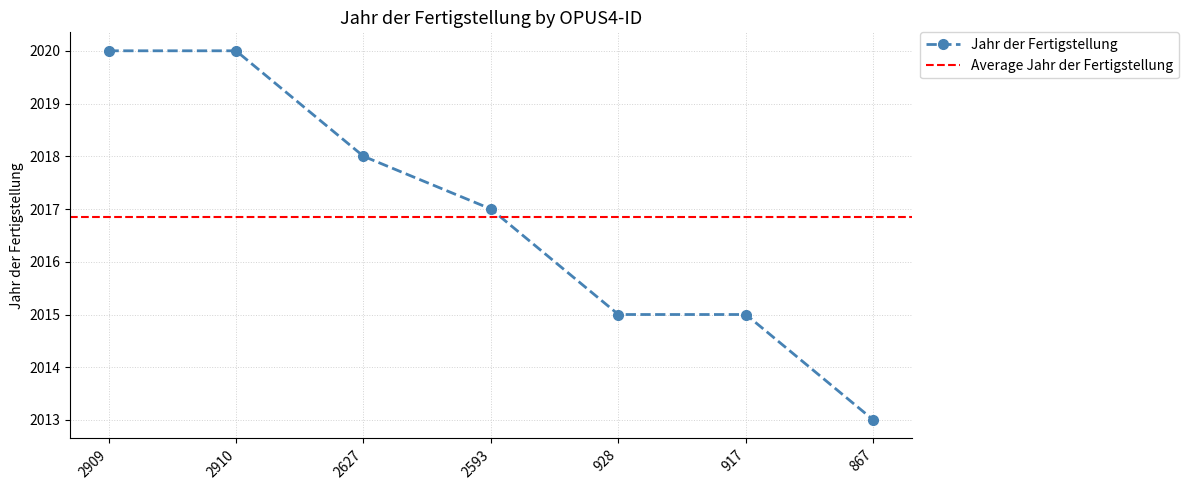

The chart shows a value of 1312 at 867. True or false?

False